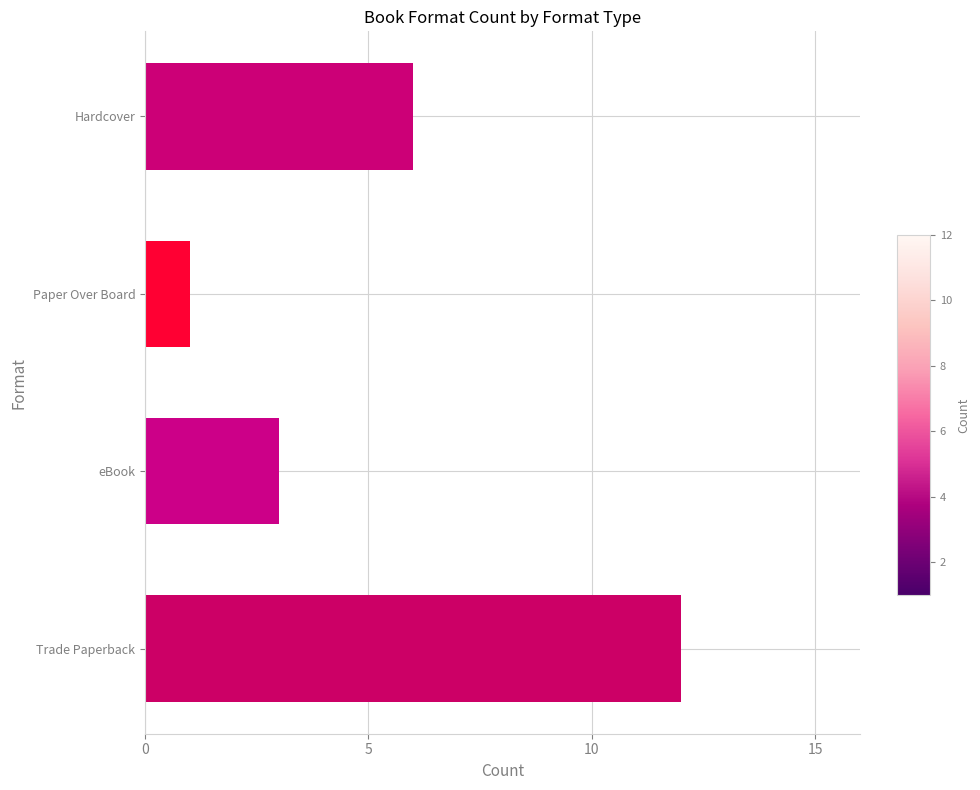

What is the difference between the maximum and minimum values?

11